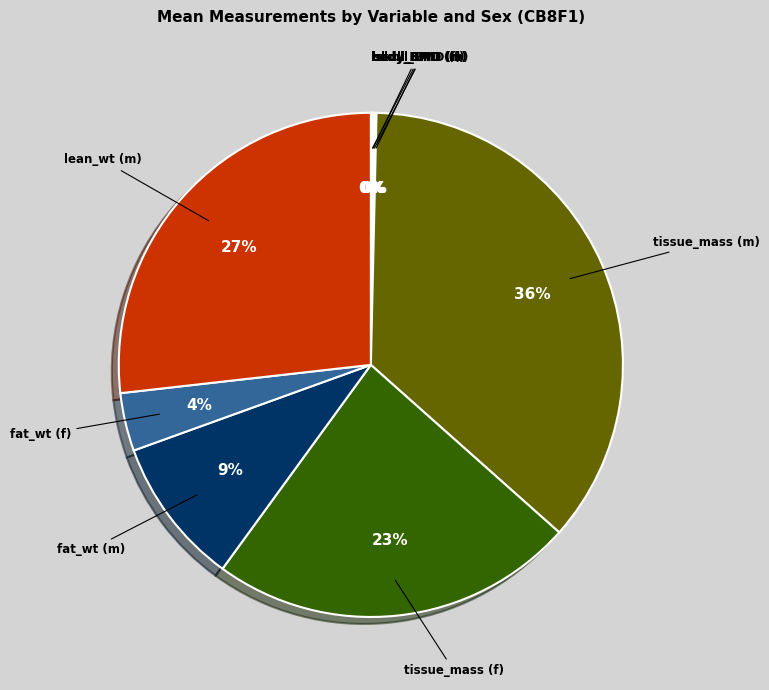

To the nearest percent, what is the average slice percentage?

11%